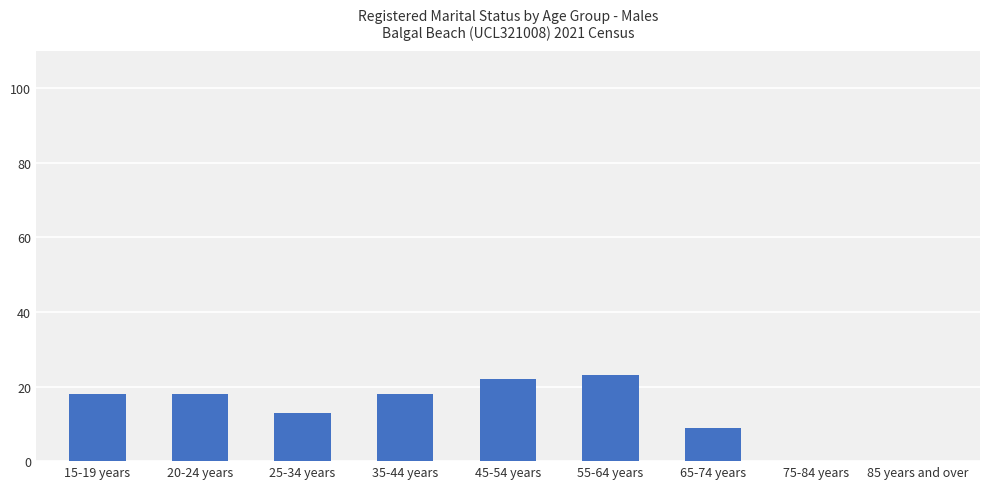

How many categories are shown in the chart?

9